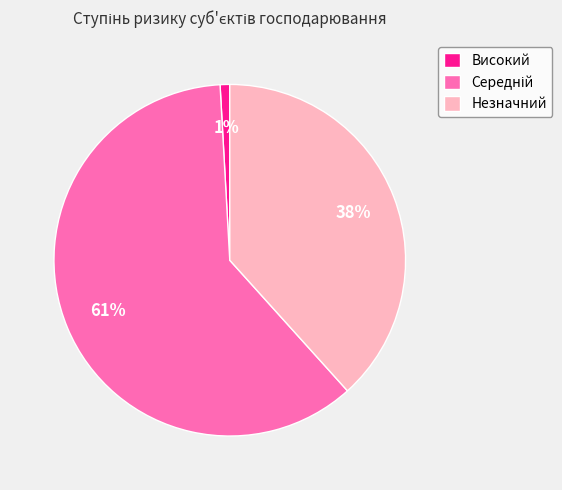

To the nearest percent, what is the difference between the largest and smallest slice percentages?

60%